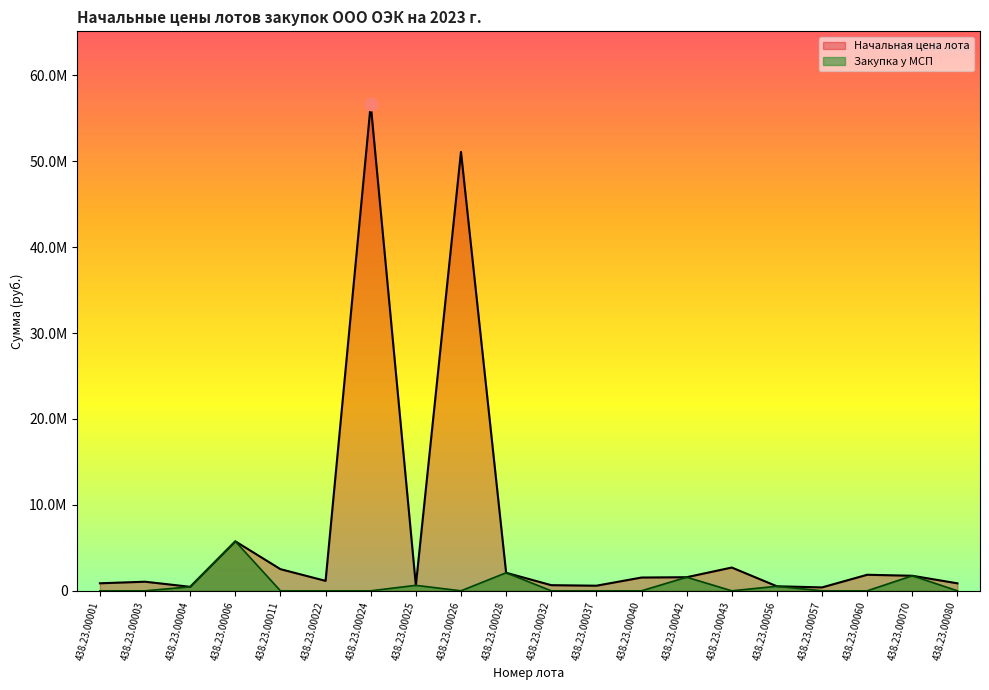

What are all the series names shown in the legend?

Начальная цена лота, Закупка у МСП